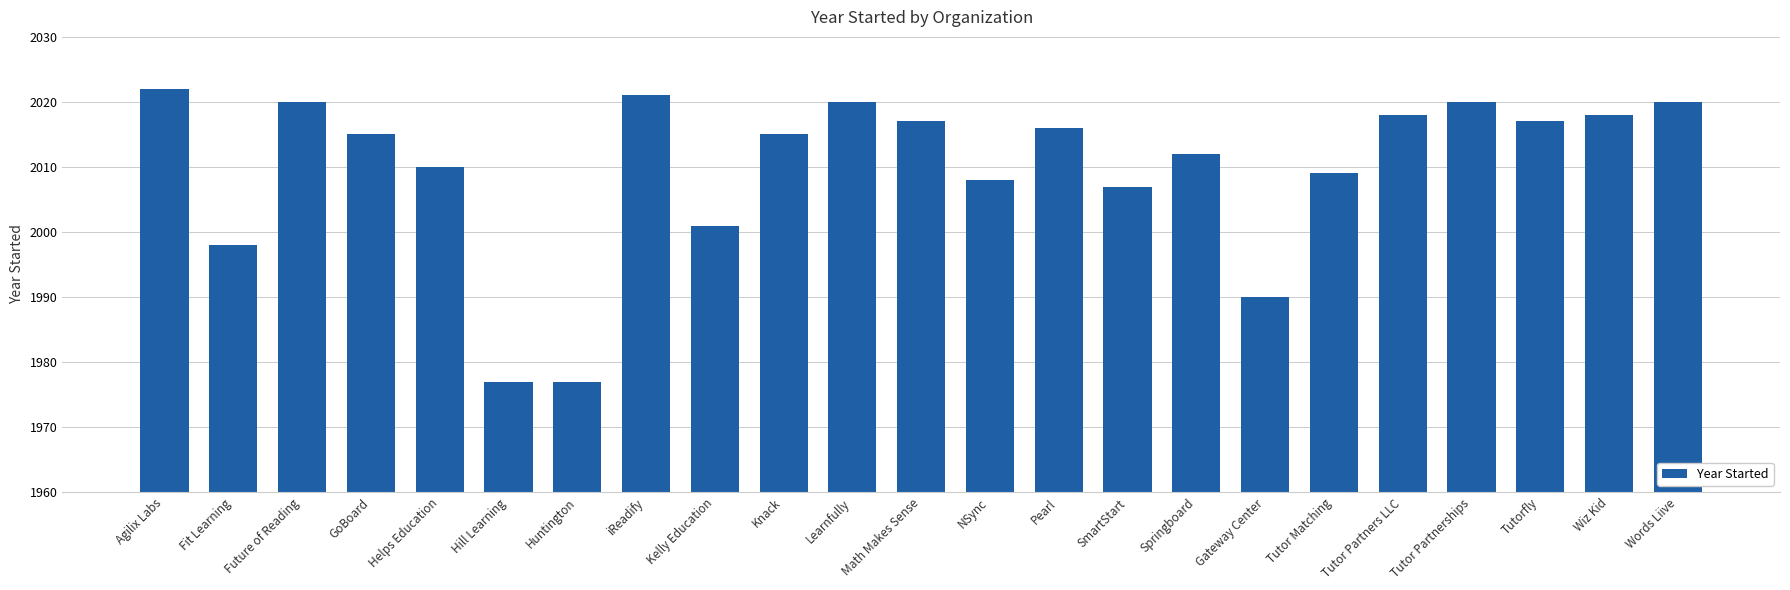

How many series are shown in this chart?

1